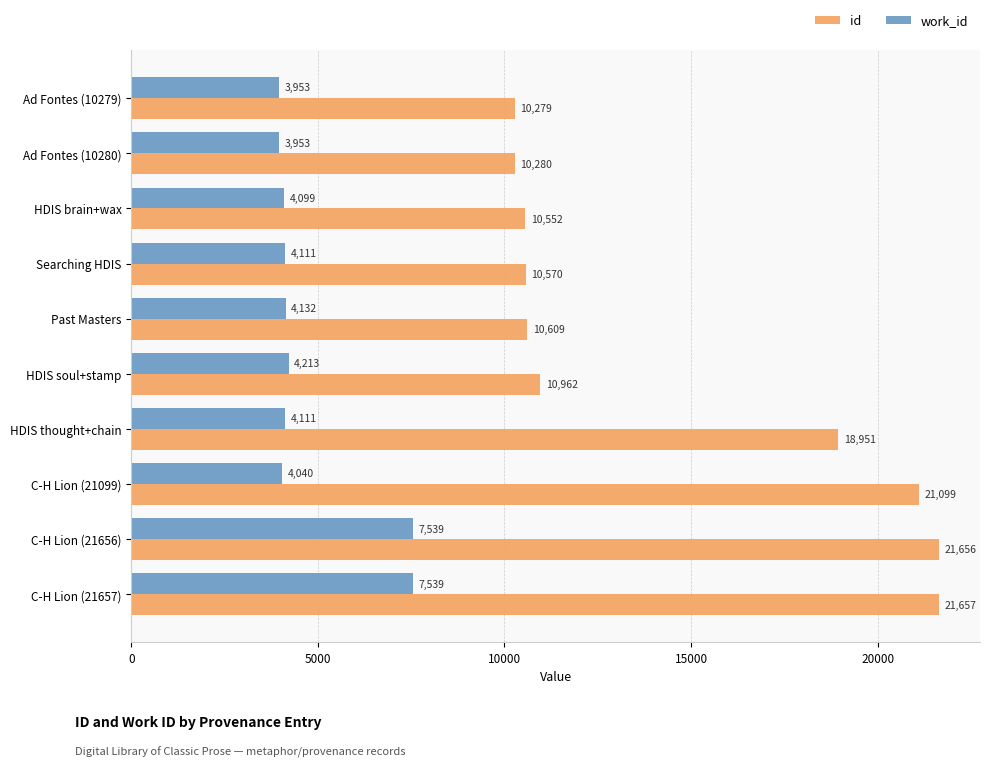

Is it true that id equals 10280 at Ad Fontes (10280)?

True